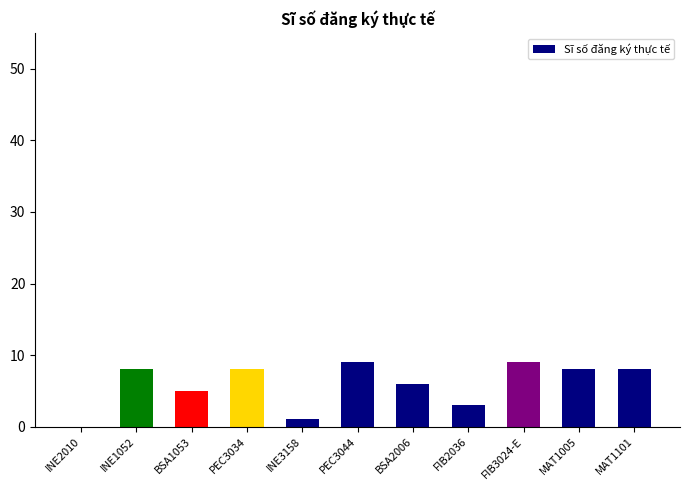

What is the greatest value displayed?

9